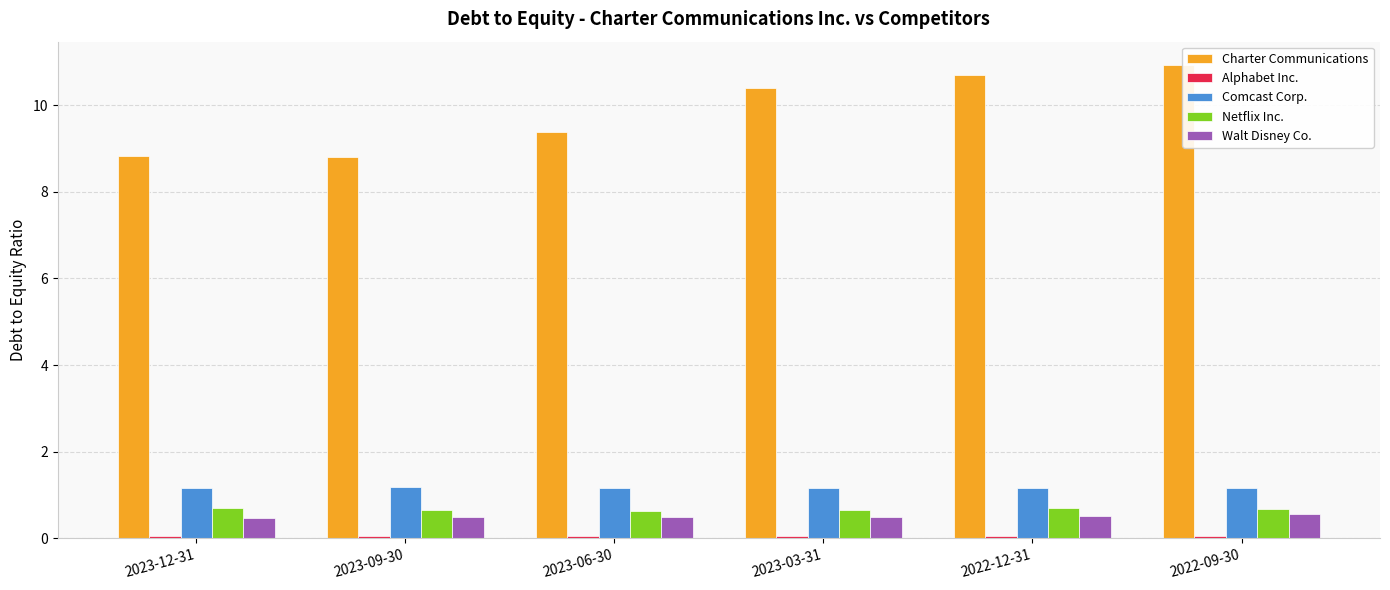

What is the sum of the Comcast Corp. values at 2023-03-31 and 2023-12-31?

2.3